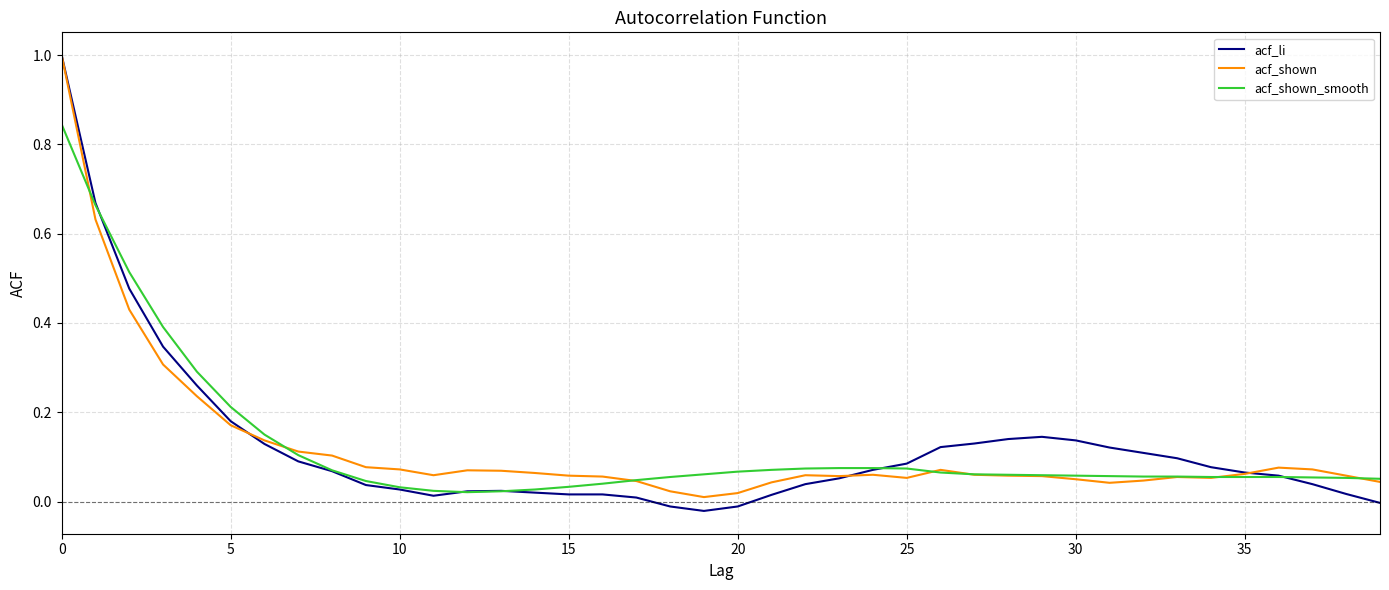

Which series has the largest range (max minus min)?

acf_li